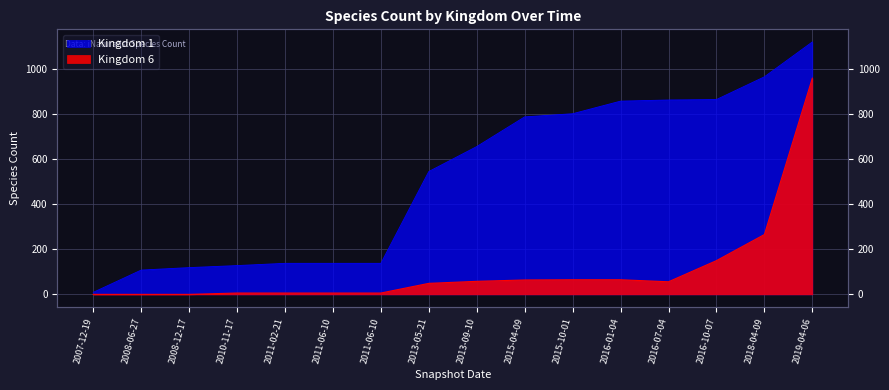

At which category is the sum across all series the highest?

2019-04-06